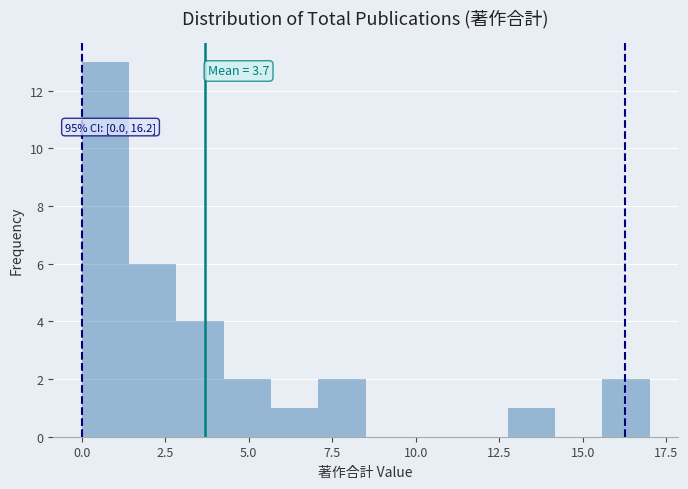

Read against the x-axis, roughly where is the centre of the tallest bar?

0.5